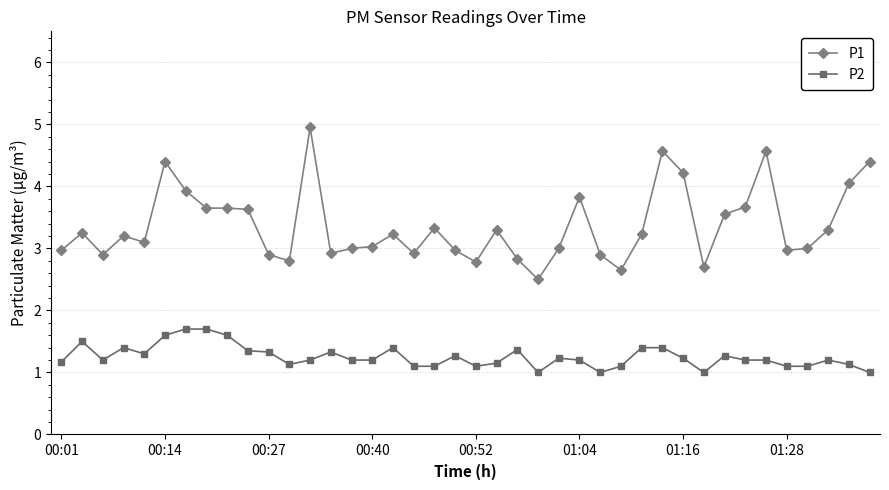

True or false: P1 has more than 0 interior local peaks.

True